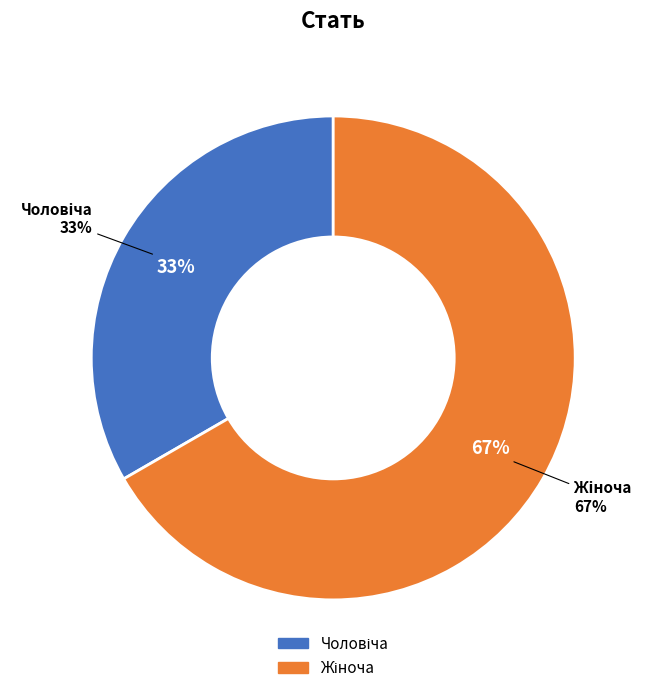

Combined, do Жіноча and Чоловіча account for over 50%?

Yes